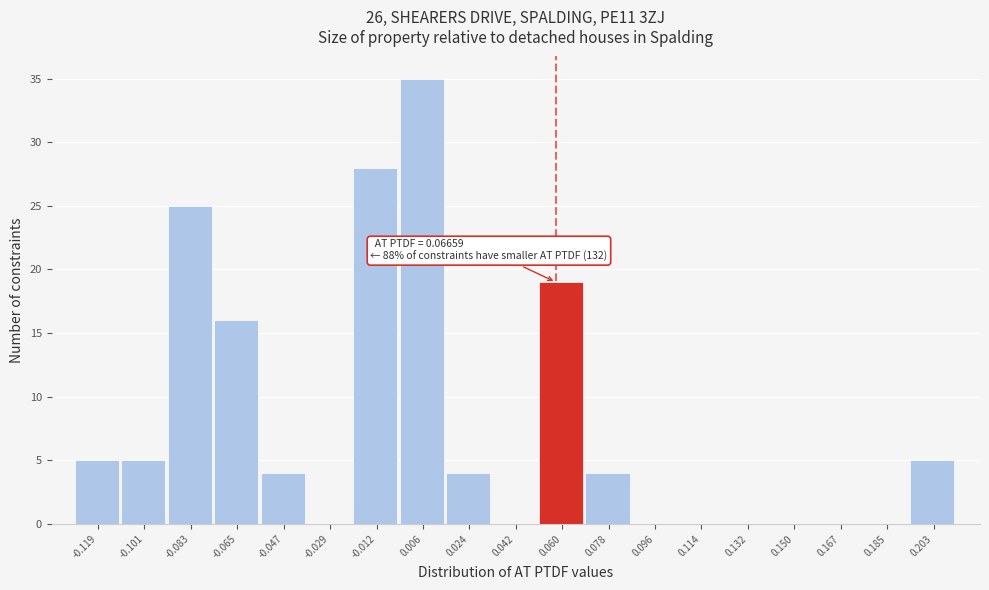

Reading left to right, extract all data points from this chart.

-0.119=5	-0.101=5	-0.083=25	-0.065=16	-0.047=4	-0.029=0	-0.012=28	0.006=35	0.024=4	0.042=0	0.060=19	0.078=4	0.096=0	0.114=0	0.132=0	0.150=0	0.167=0	0.185=0	0.203=5